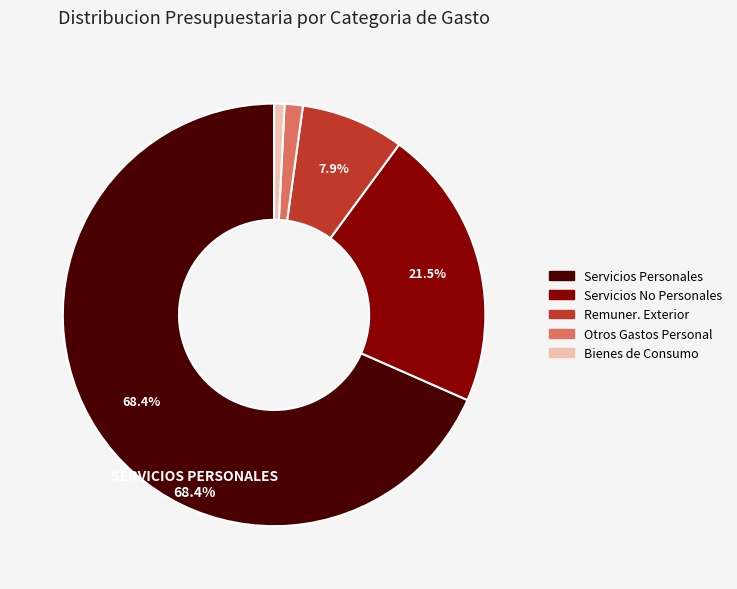

Is there any slice that represents more than half of the pie?

Yes